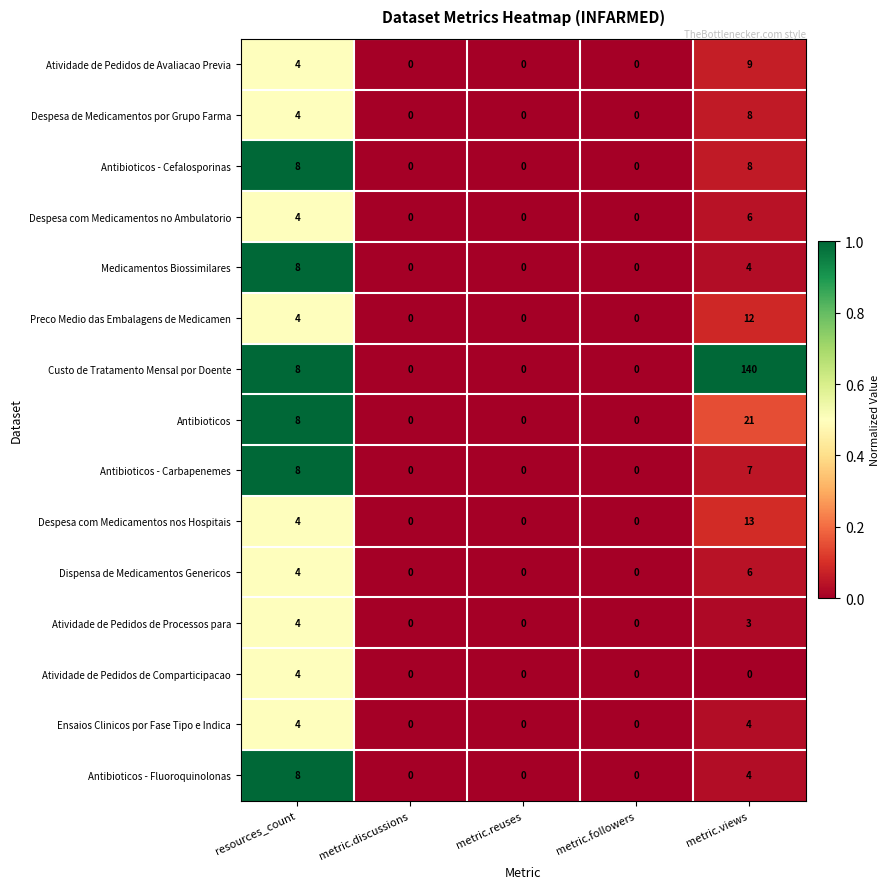

At which category does the chart reach its peak across all series?

metric.views